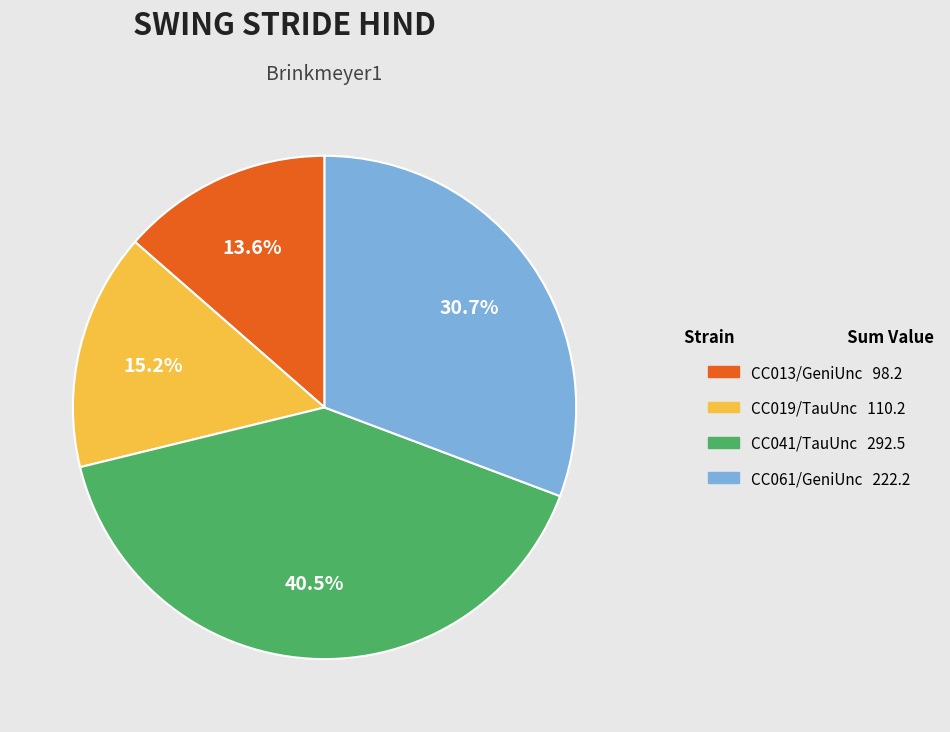

Is there any slice that represents more than half of the pie?

No